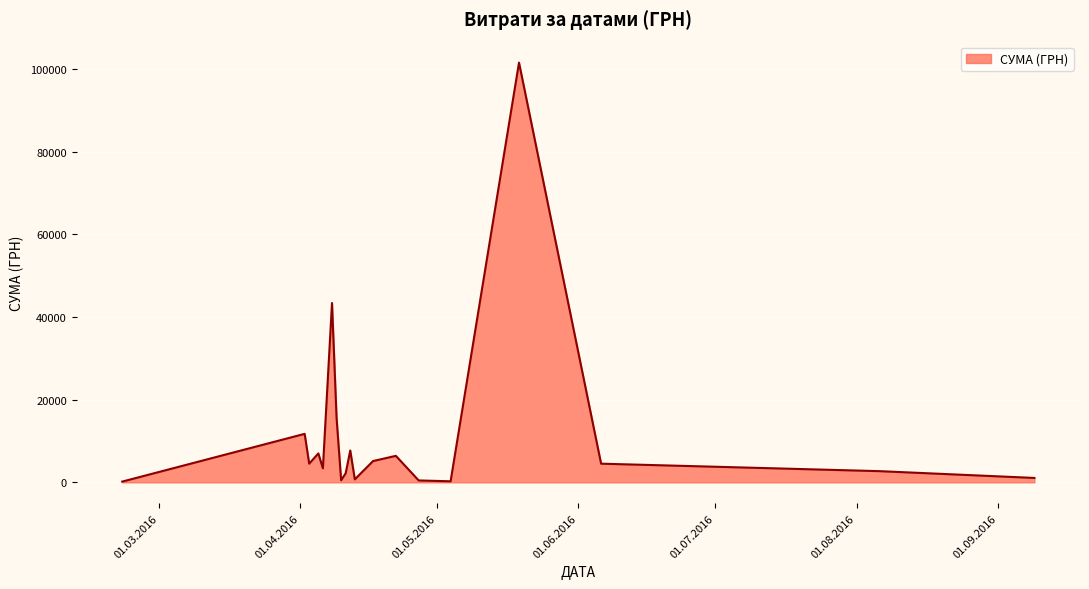

What is the difference between the maximum and minimum values?

101387.8